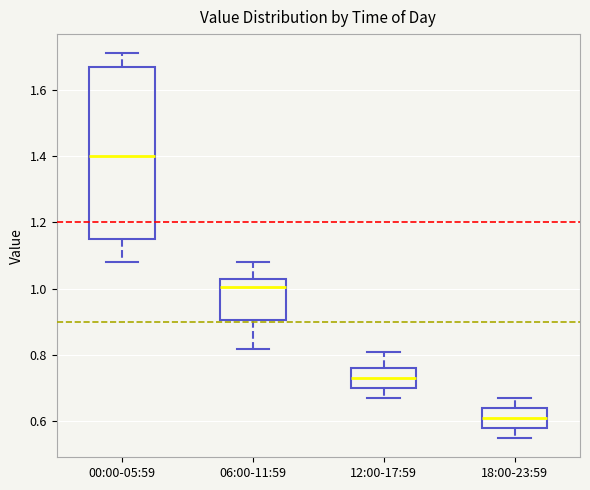

Comparing the boxes themselves (not the whiskers), which one is the tallest?

00:00-05:59